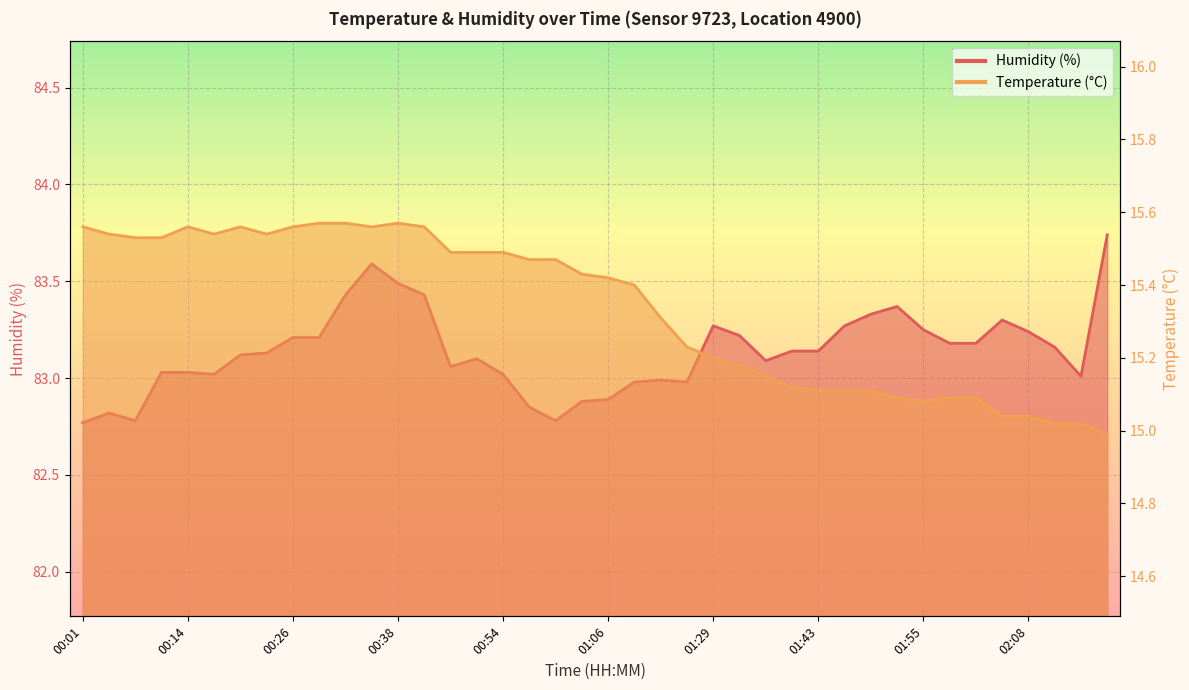

True or false: humidity and temperature cross at least once.

False